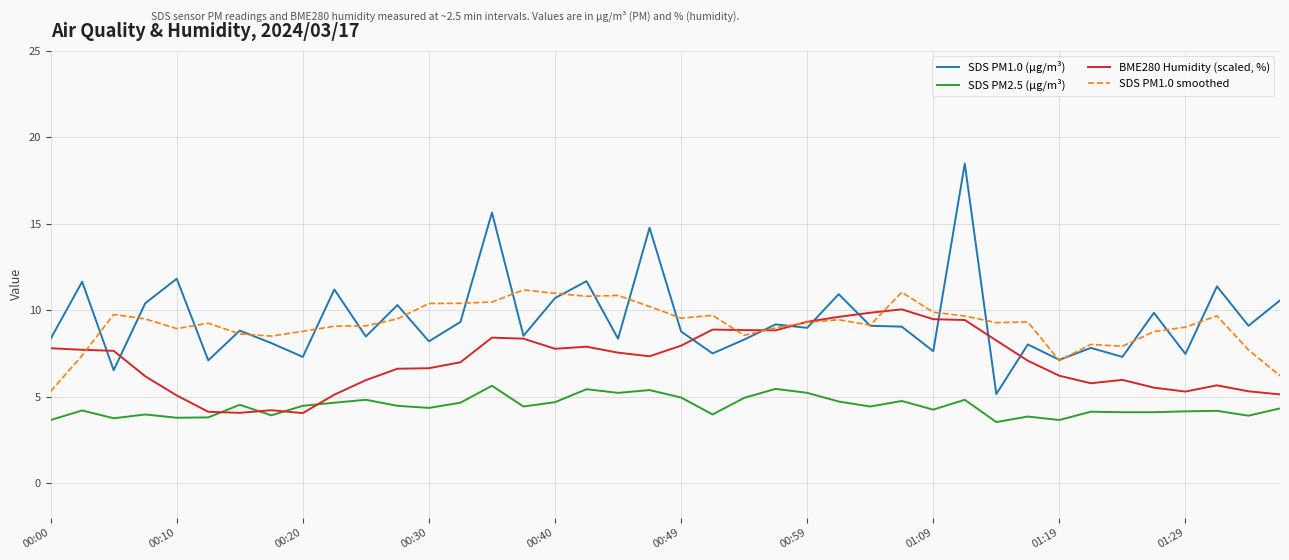

Which series has the widest spread of values?

SDS PM1.0 (µg/m³)